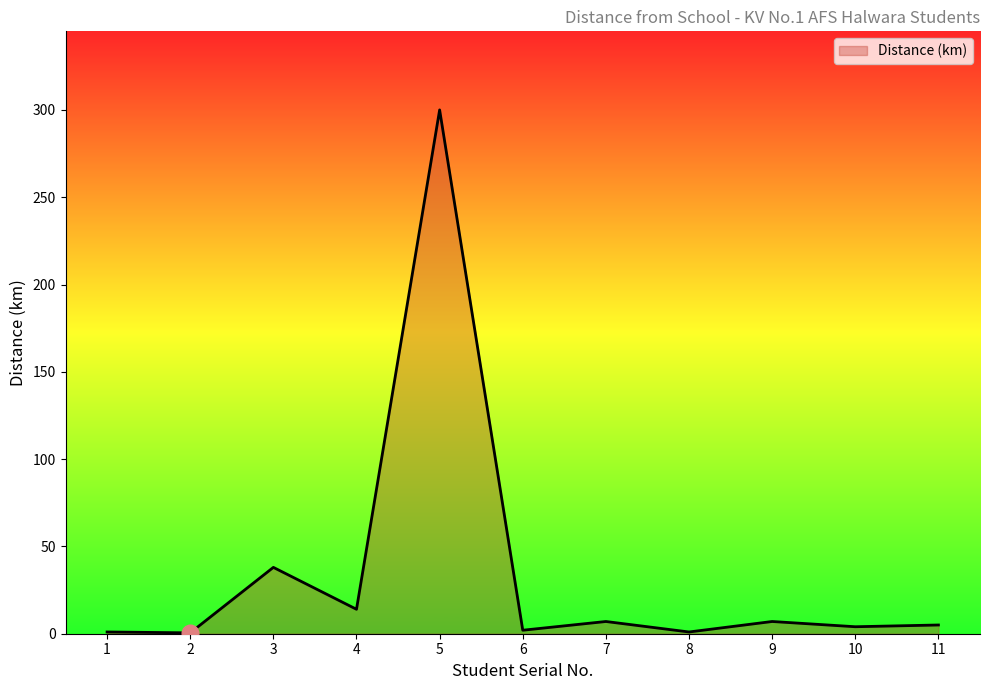

How many lines are shown in the chart?

1